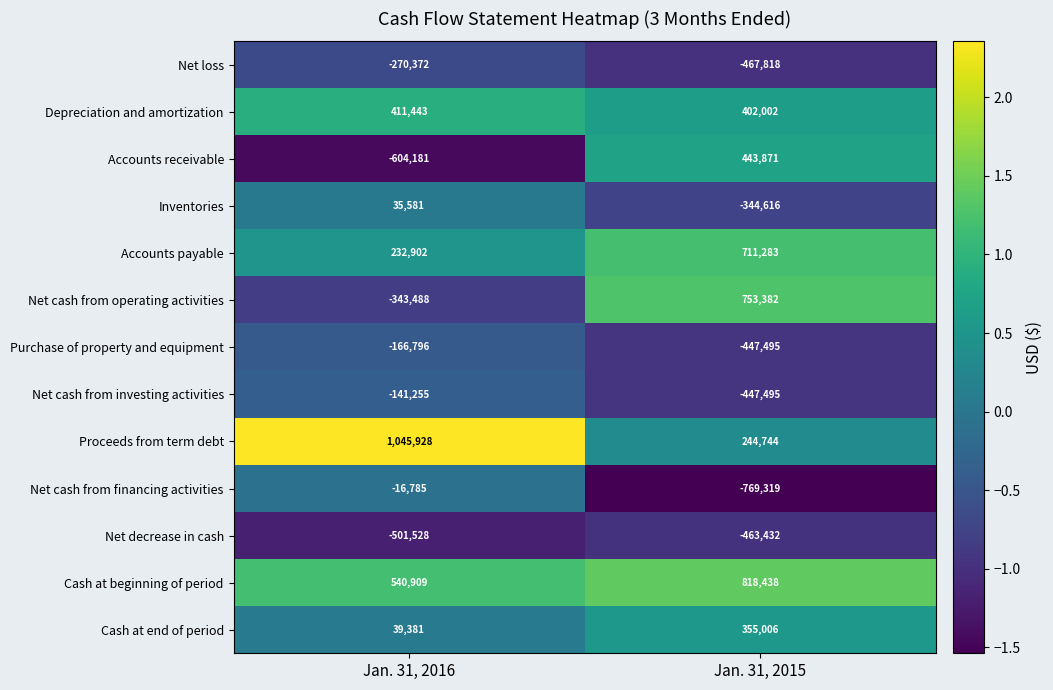

At Jan. 31, 2016, list the series in order from largest to smallest.

Proceeds from term debt, Cash at beginning of period, Depreciation and amortization, Accounts payable, Cash at end of period, Inventories, Net cash from financing activities, Net cash from investing activities, Purchase of property and equipment, Net loss, Net cash from operating activities, Net decrease in cash, Accounts receivable